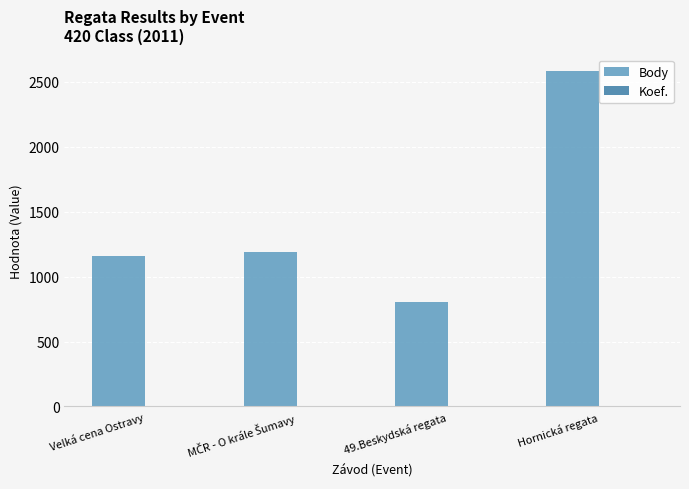

Which series has the largest total across all categories?

Body